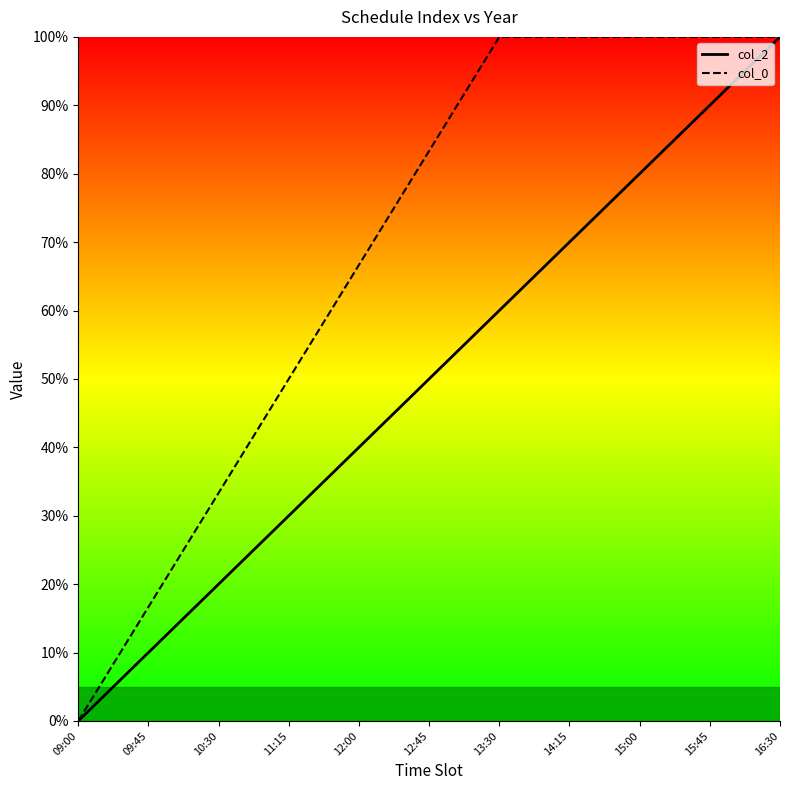

How many lines are shown in the chart?

2